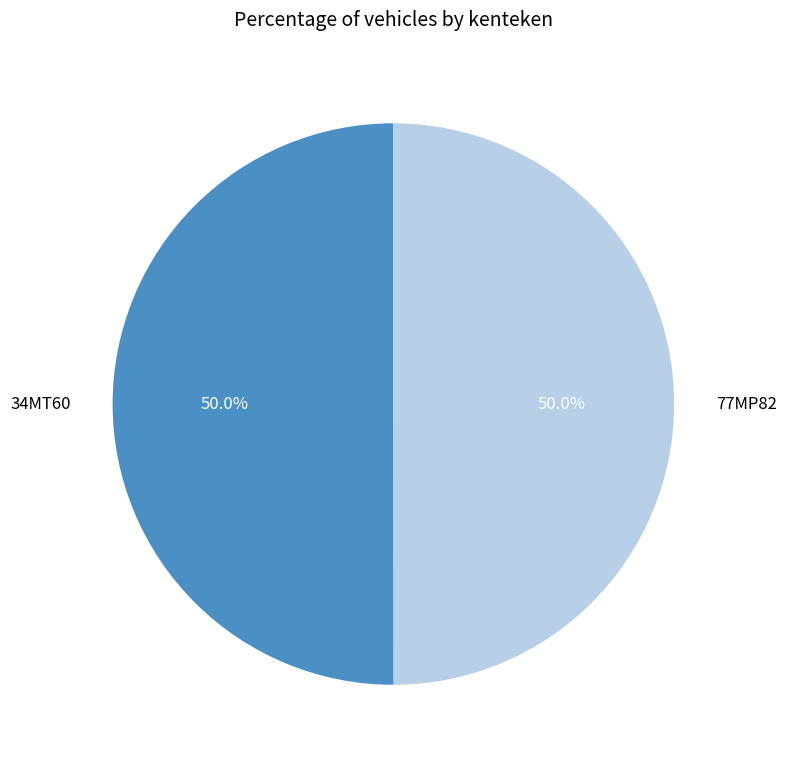

Is it true that 77MP82 is 56% of the pie?

False